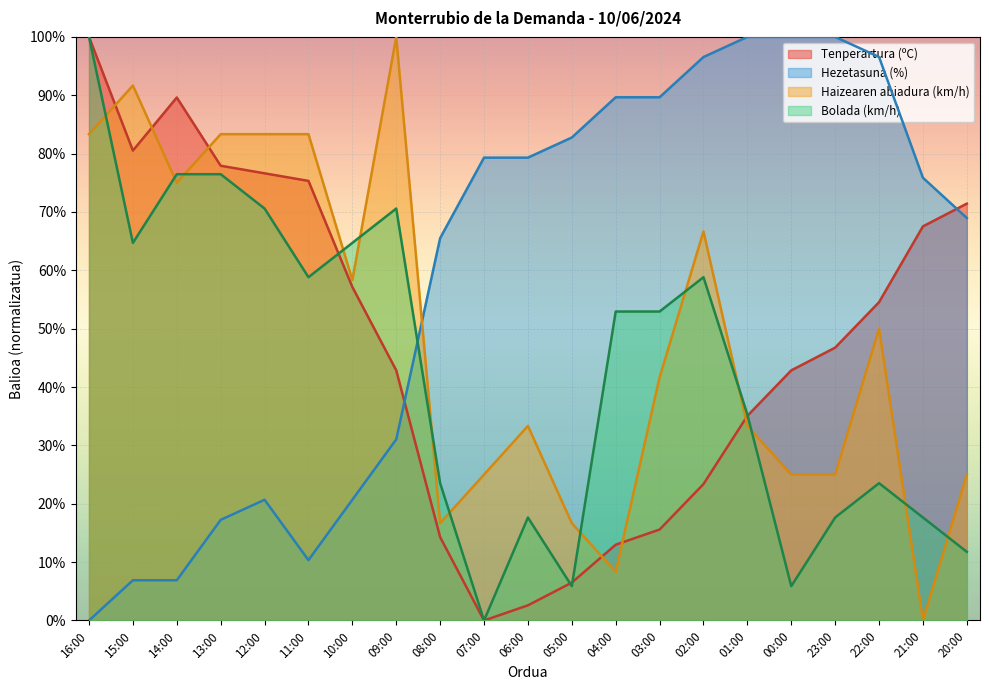

At which category does the chart reach its minimum across all series?

07:00